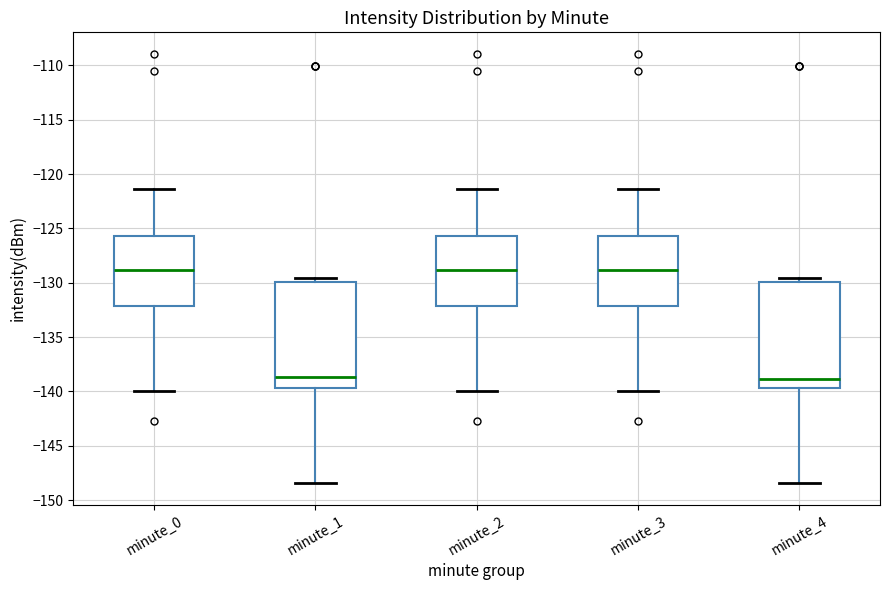

Reading left to right, transcribe this box plot: for each box, give where its median line is, the range the box spans, and where its two whiskers end, as read against the y-axis. The values are not printed on the chart, so give them approximately, as read against the axis.

minute_0: median -129.0, box -132.0 to -125.5, whiskers -140.0 to -121.5
minute_1: median -138.5, box -139.5 to -130.0, whiskers -148.5 to -129.5
minute_2: median -129.0, box -132.0 to -125.5, whiskers -140.0 to -121.5
minute_3: median -129.0, box -132.0 to -125.5, whiskers -140.0 to -121.5
minute_4: median -139.0, box -139.5 to -130.0, whiskers -148.5 to -129.5